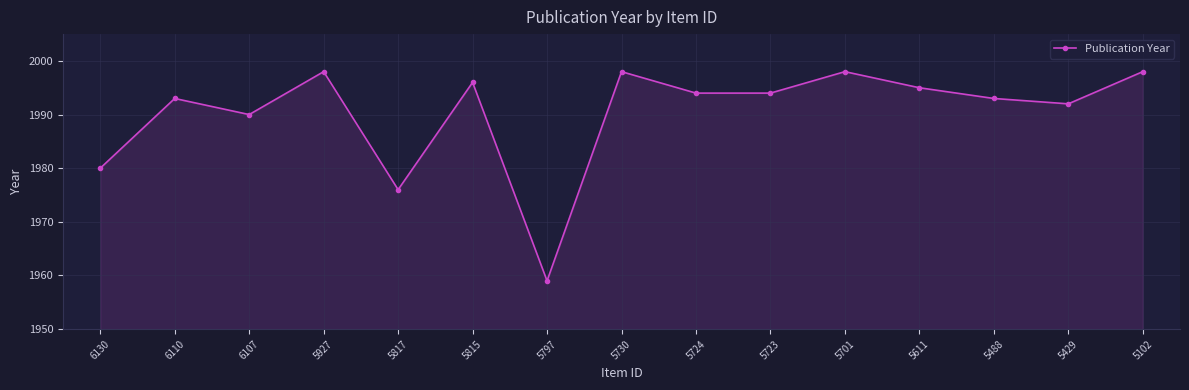

Reading left to right, list all the values displayed in this chart.

6130=1980	6110=1993	6107=1990	5927=1998	5817=1976	5815=1996	5797=1959	5730=1998	5724=1994	5723=1994	5701=1998	5611=1995	5488=1993	5429=1992	5102=1998